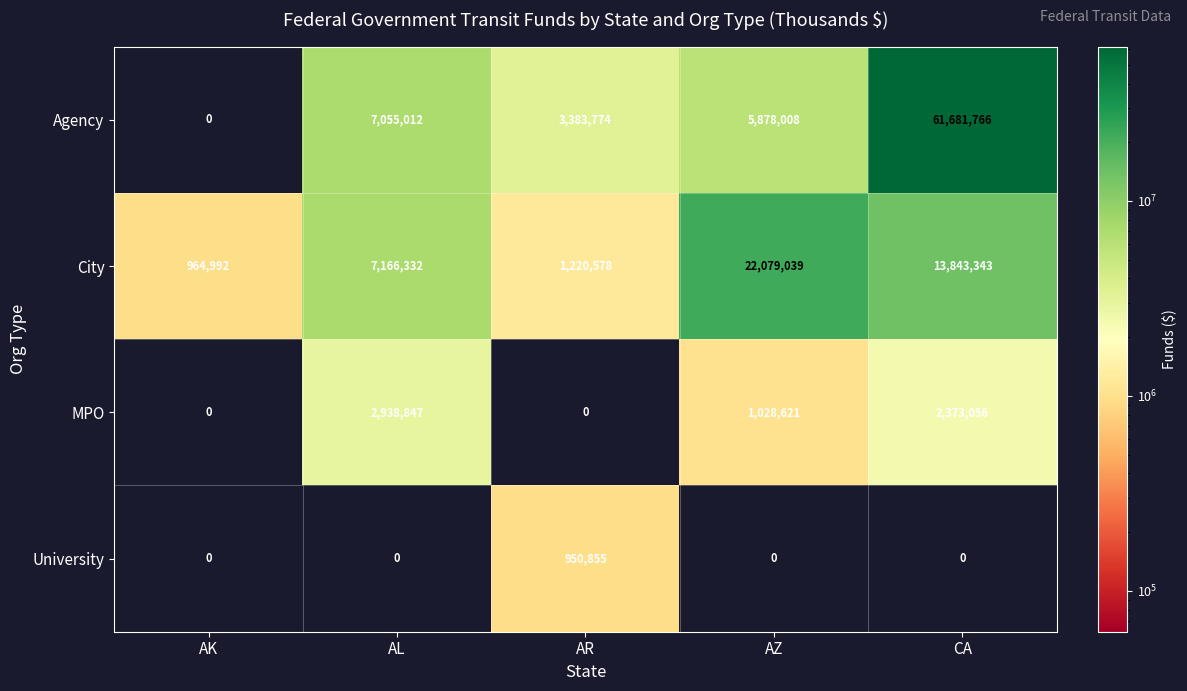

What is the maximum value shown in the chart?

61681766